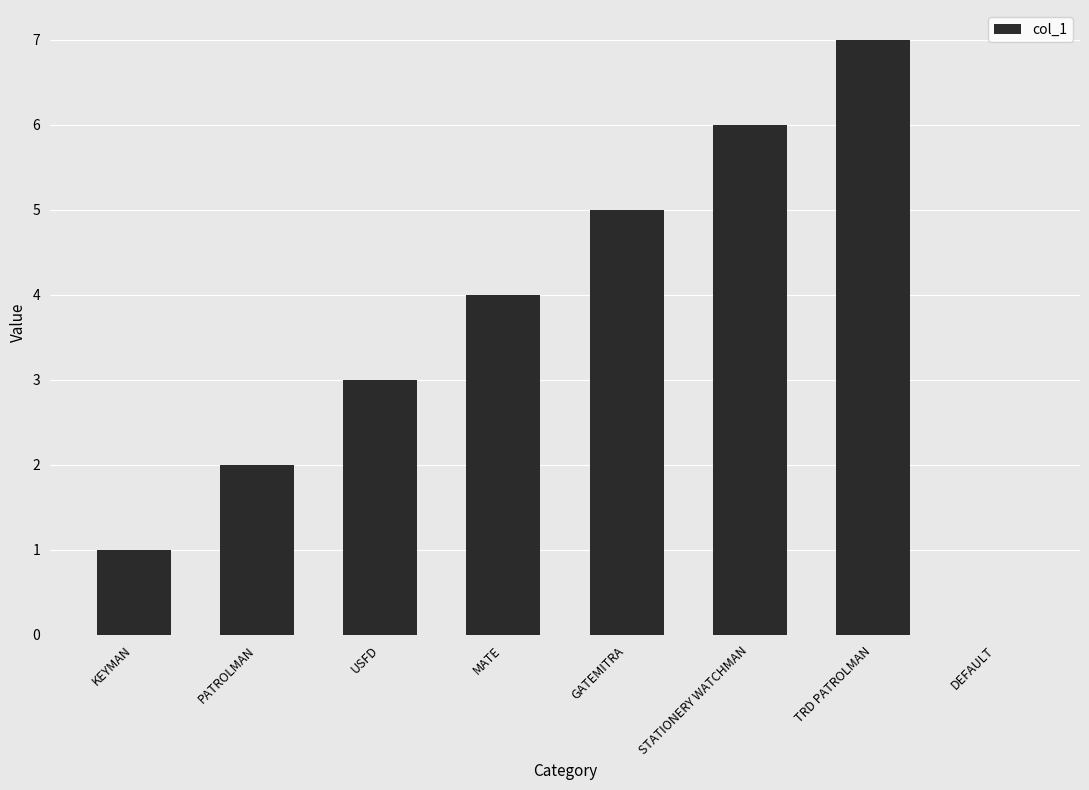

The value at GATEMITRA is 5. True or false?

True